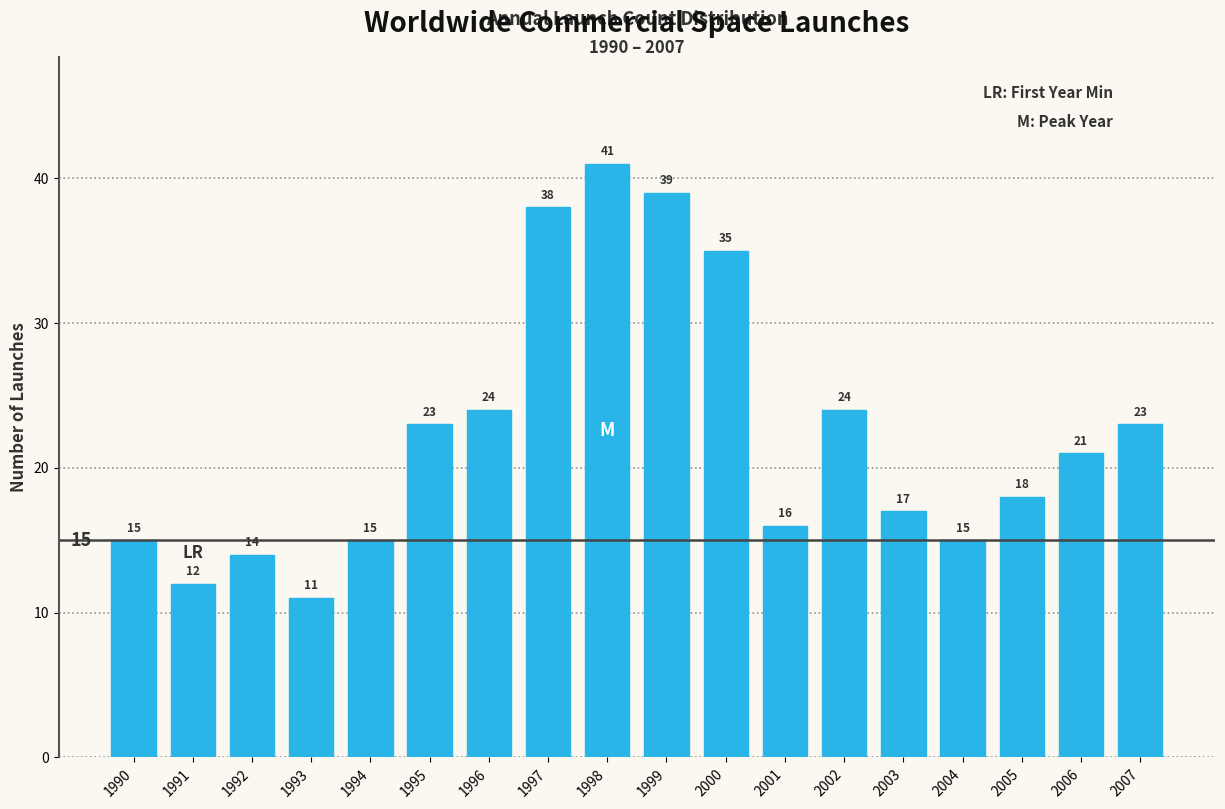

Reading left to right, list all the values displayed in this chart.

1990=15	1991=12	1992=14	1993=11	1994=15	1995=23	1996=24	1997=38	1998=41	1999=39	2000=35	2001=16	2002=24	2003=17	2004=15	2005=18	2006=21	2007=23